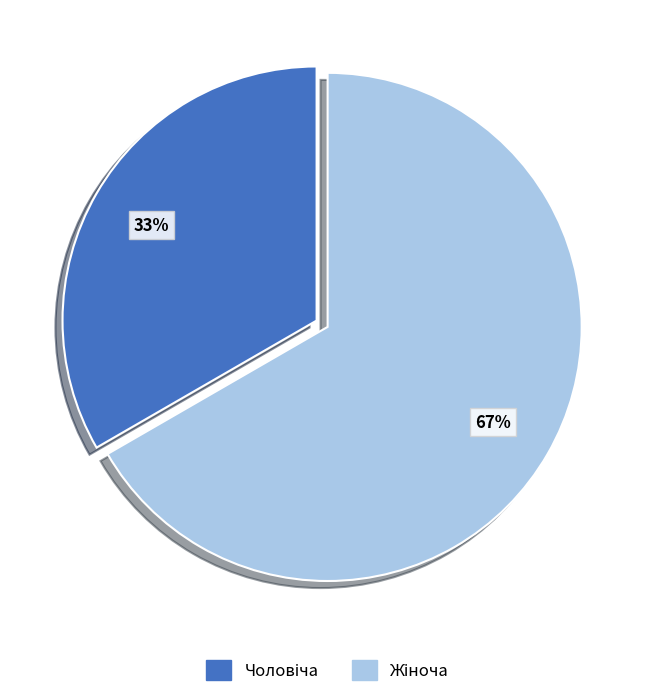

Does any single category account for the majority?

Yes